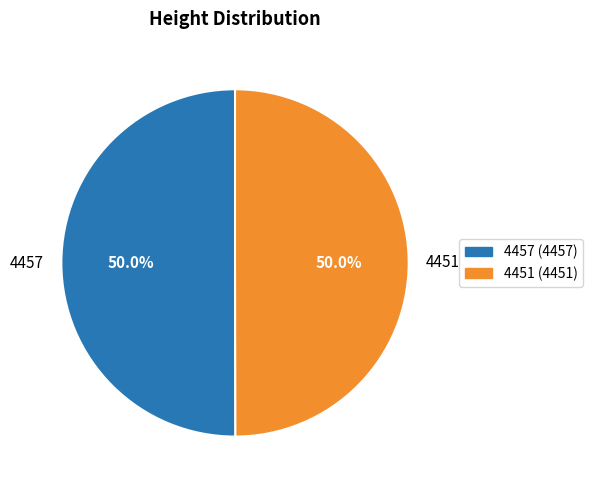

What is the ratio of the value at 4457 to the value at 4451?

1.0